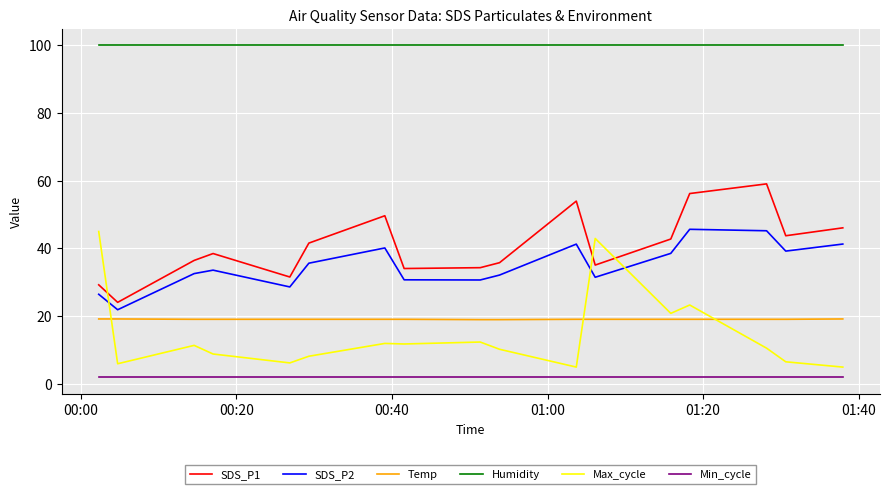

True or false: Min_cycle and Humidity intersect in this chart.

False